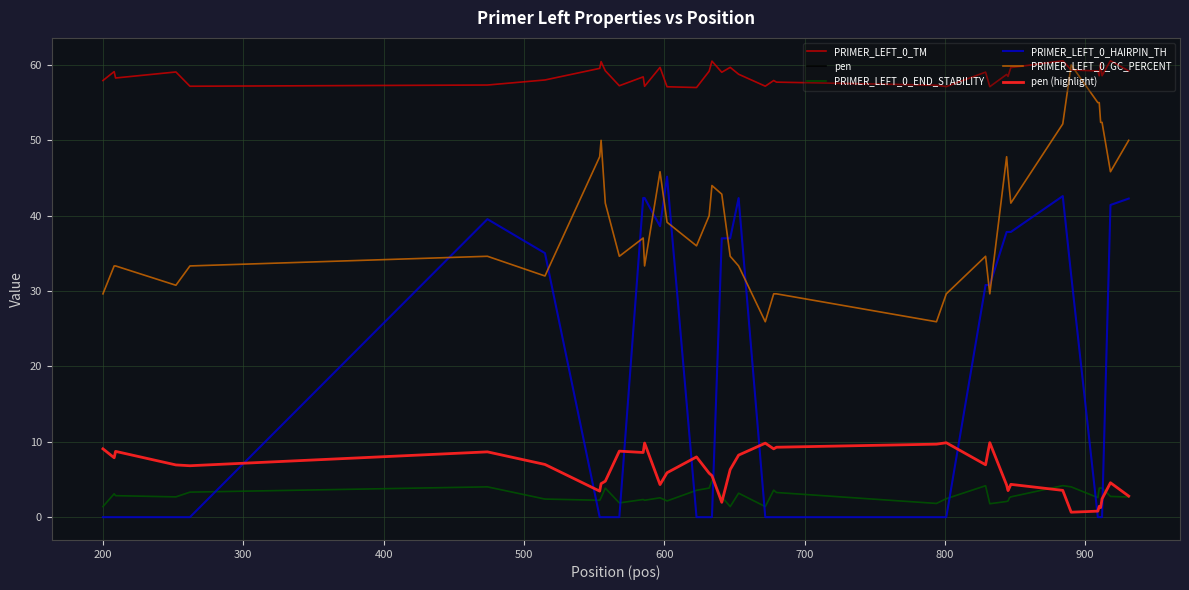

Does the chart have visible grid lines?

Yes